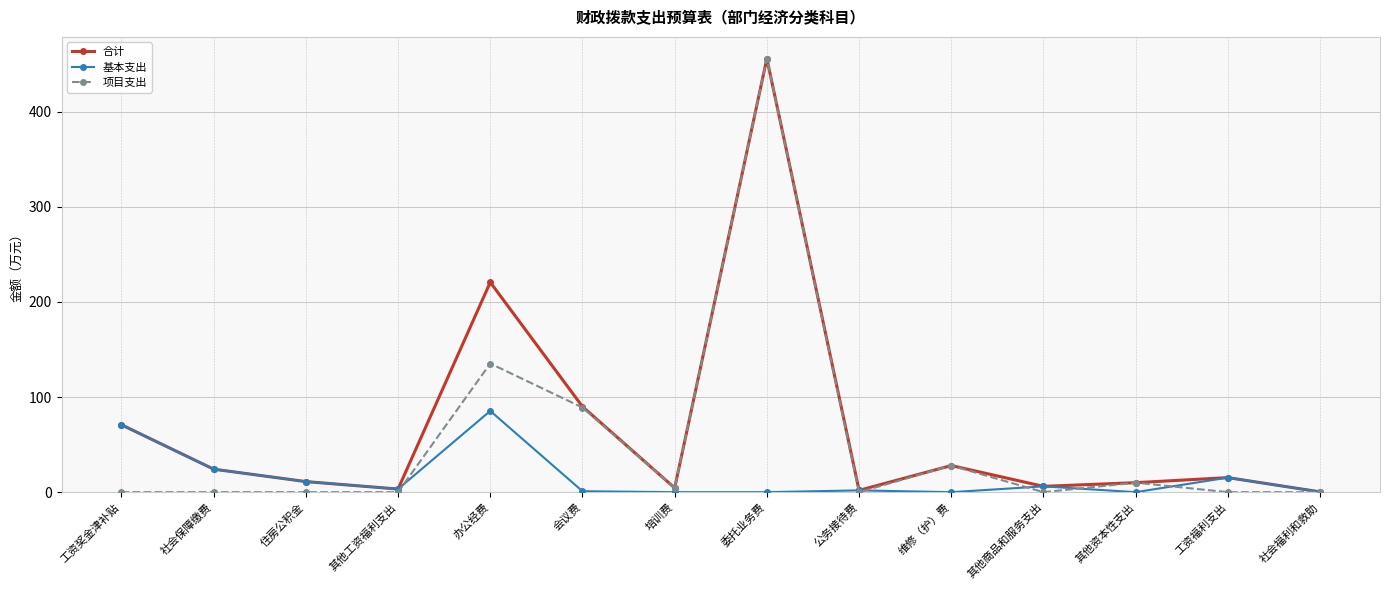

List the series in order of their overall mean, highest first.

合计, 项目支出, 基本支出